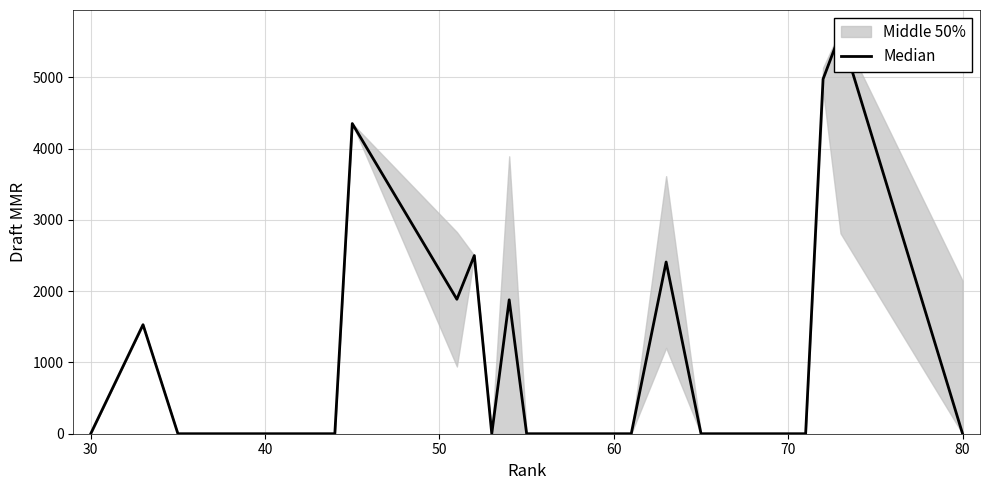

Does the chart have visible grid lines?

Yes